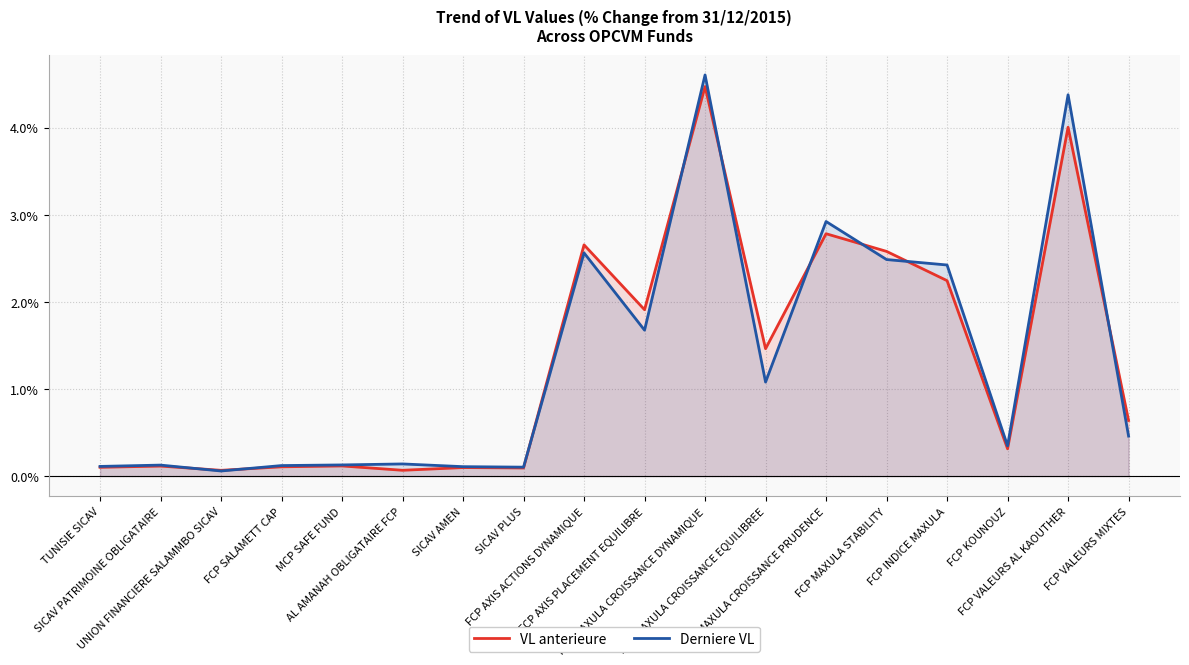

What are all the series names shown in the legend?

VL anterieure, Derniere VL